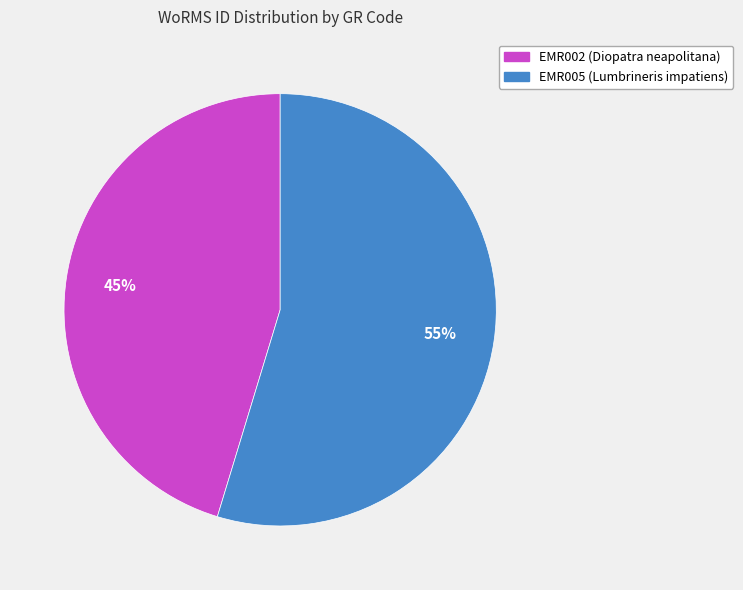

How many segments does this pie chart have?

2